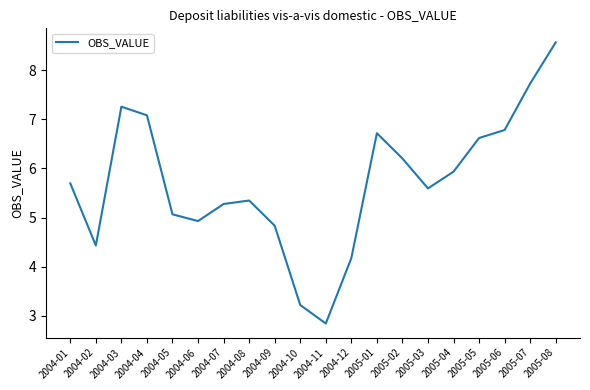

True or false: there are more than 2 points higher than both neighbors.

True